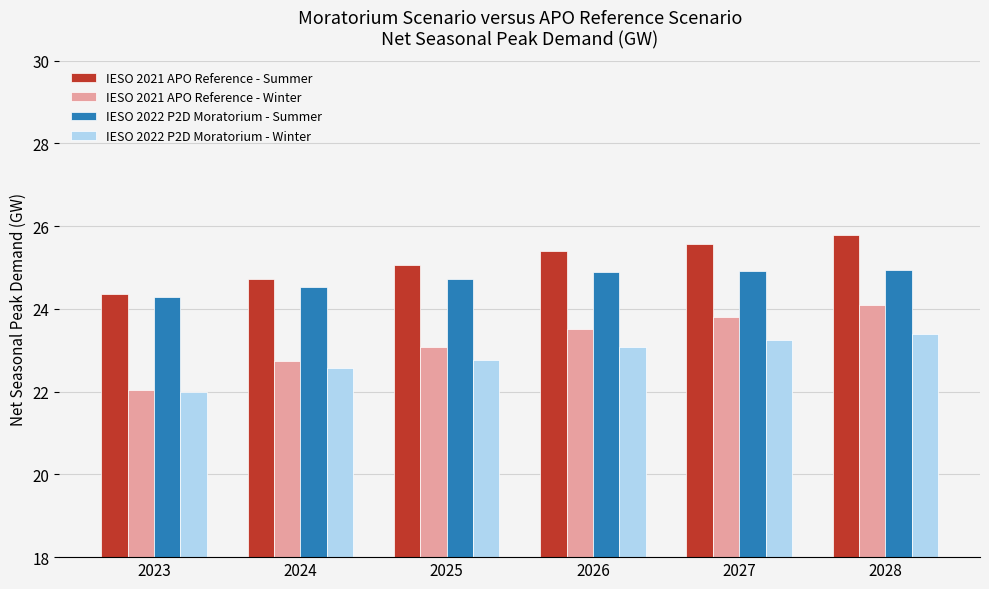

At 2028, list the series in order from largest to smallest.

IESO 2021 APO Reference - Summer, IESO 2022 P2D Moratorium - Summer, IESO 2021 APO Reference - Winter, IESO 2022 P2D Moratorium - Winter